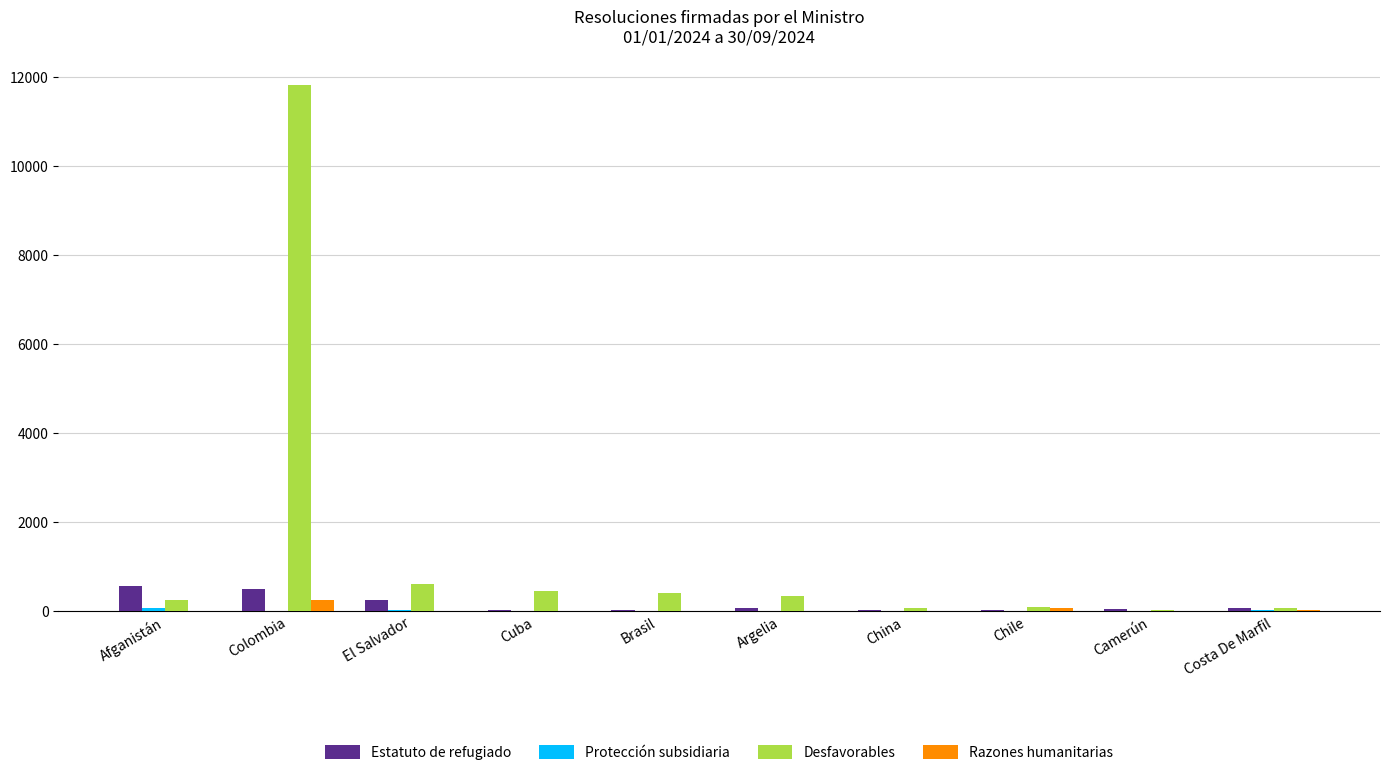

Which series has the largest total across all categories?

Desfavorables